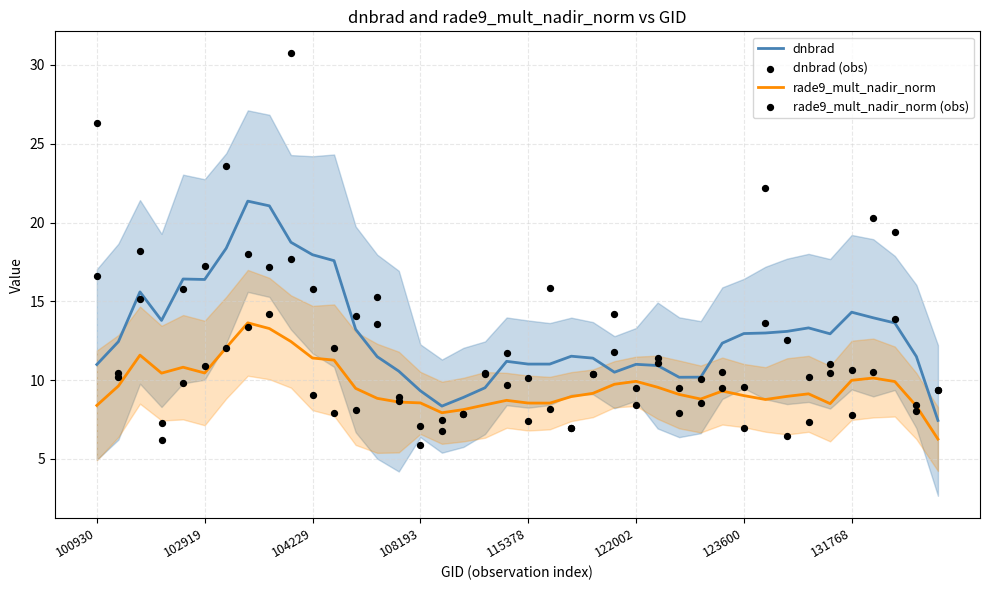

True or false: rade9_mult_nadir_norm has a value of 8.4 at 100930.

True